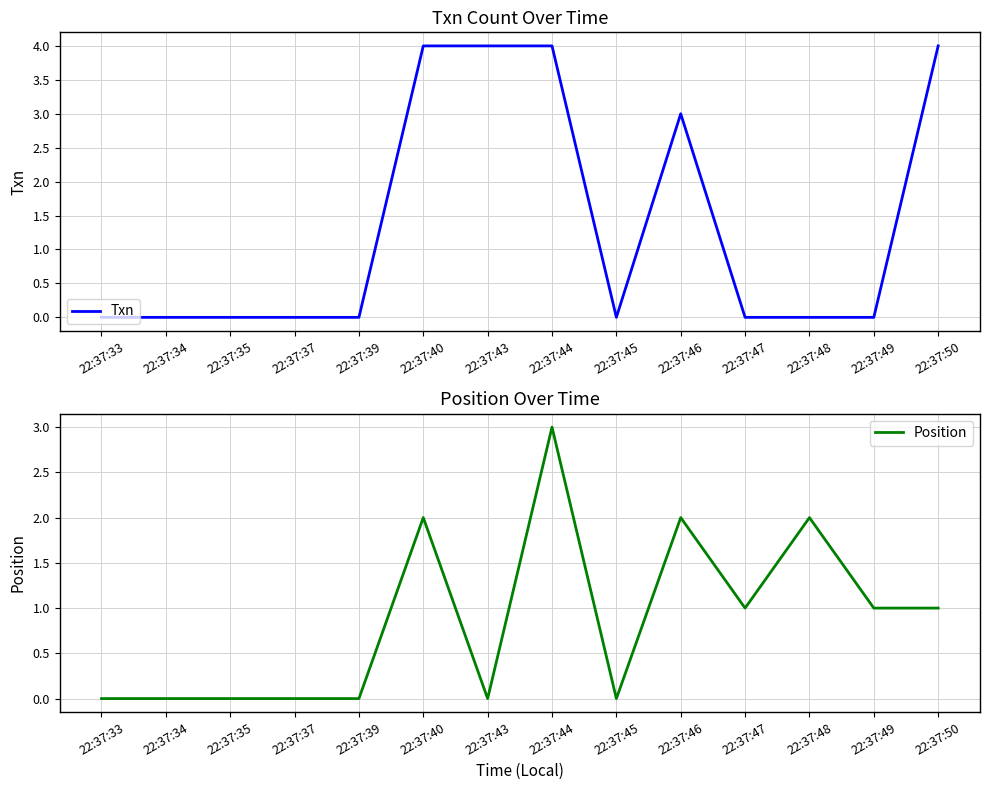

True or false: Position has more than 0 points higher than both neighbors.

True